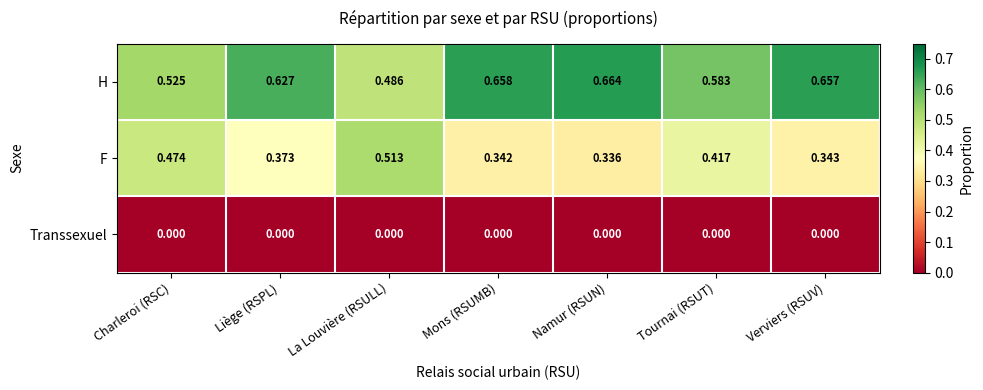

Rank the series by their maximum value, from highest to lowest.

H, F, Transsexuel